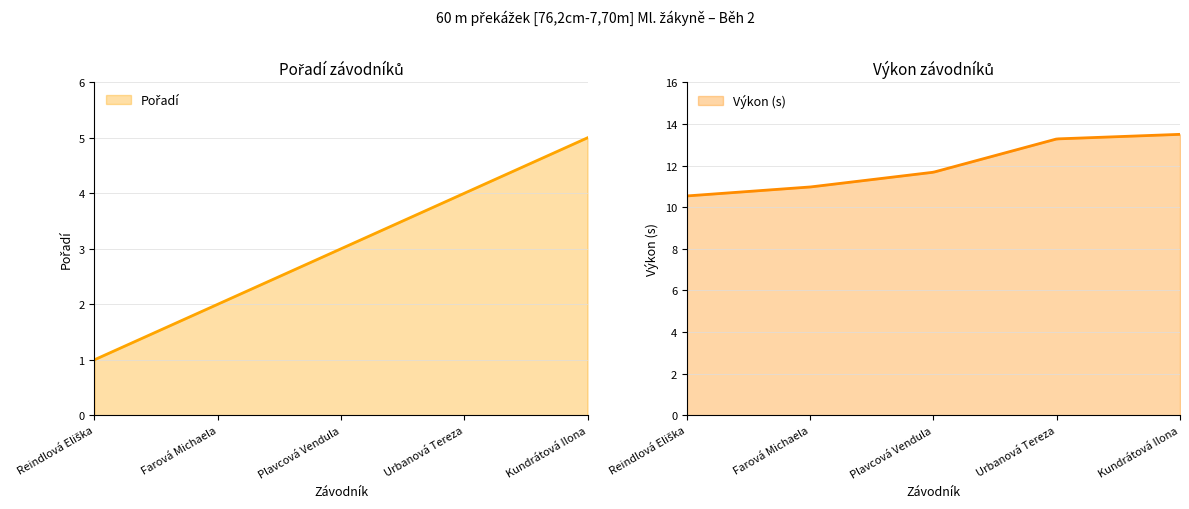

What is the sum of the Pořadí values at Plavcová Vendula and Reindlová Eliška?

4.0